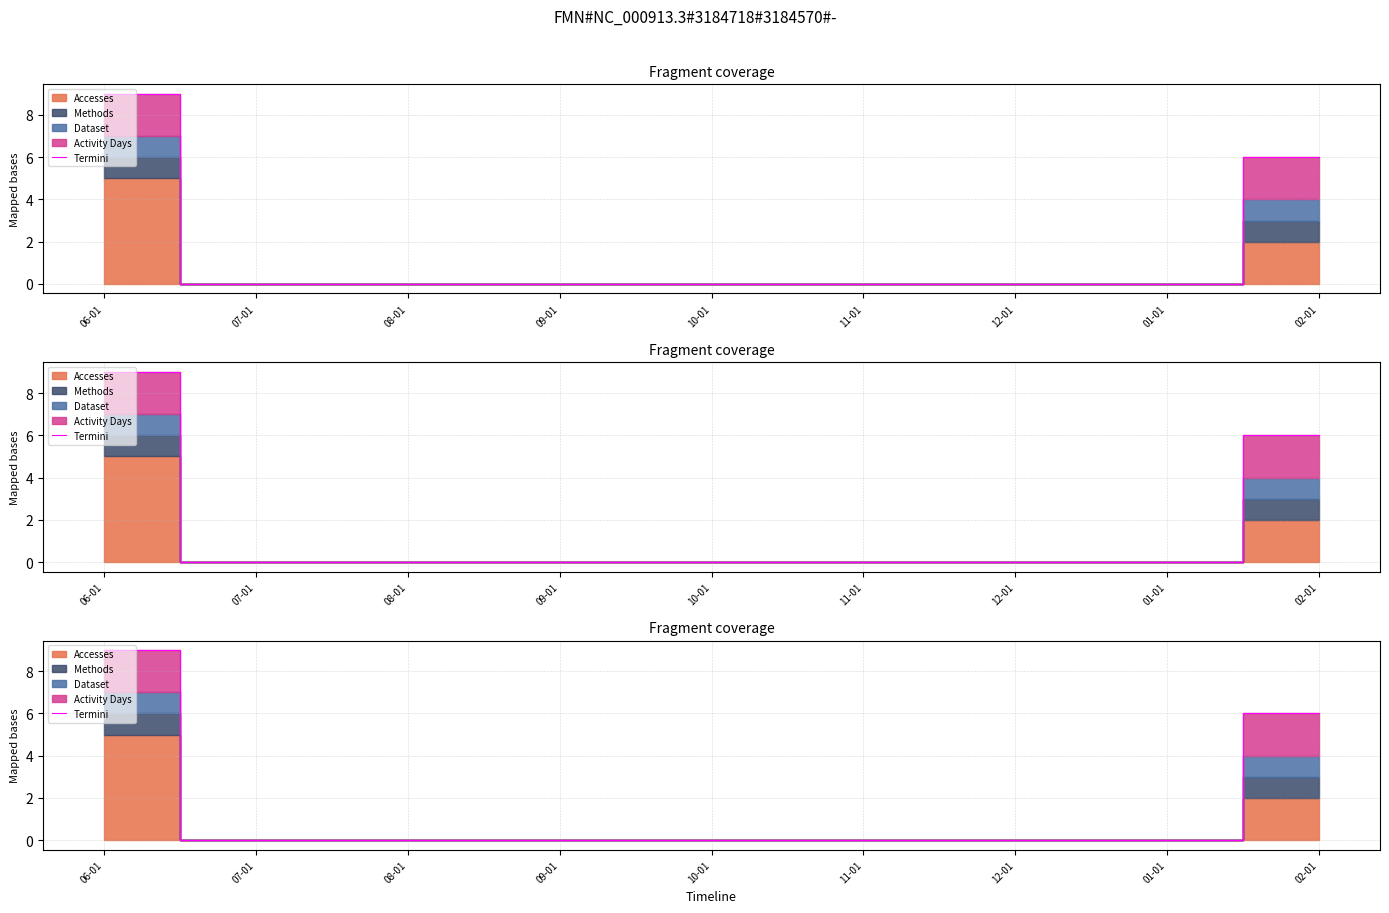

Rank the categories by value from lowest to highest.

07-01, 08-01, 09-01, 10-01, 11-01, 12-01, 01-01, 02-01, 06-01